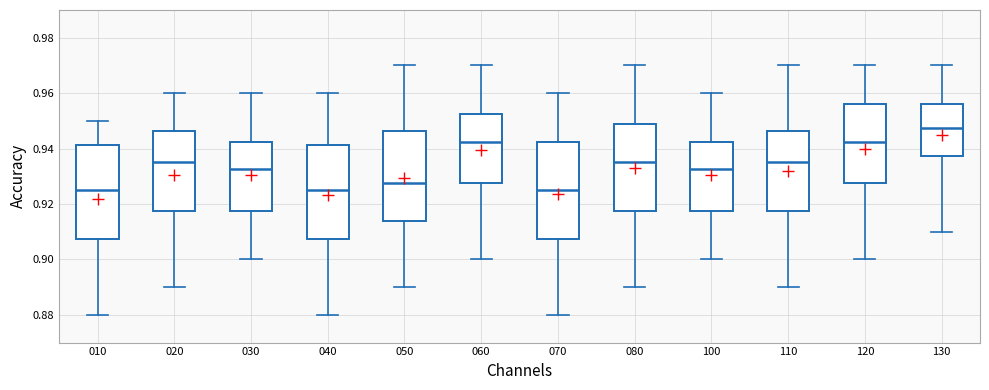

Reading left to right, read every box against the y-axis: the position of its median line, the range the box covers, and the ends of its whiskers. The values are not printed on the chart, so give them approximately, as read against the axis.

010: median 0.926, box 0.908 to 0.942, whiskers 0.880 to 0.950
020: median 0.936, box 0.918 to 0.946, whiskers 0.890 to 0.960
030: median 0.932, box 0.918 to 0.942, whiskers 0.900 to 0.960
040: median 0.926, box 0.908 to 0.942, whiskers 0.880 to 0.960
050: median 0.928, box 0.914 to 0.946, whiskers 0.890 to 0.970
060: median 0.942, box 0.928 to 0.952, whiskers 0.900 to 0.970
070: median 0.926, box 0.908 to 0.942, whiskers 0.880 to 0.960
080: median 0.936, box 0.918 to 0.948, whiskers 0.890 to 0.970
100: median 0.932, box 0.918 to 0.942, whiskers 0.900 to 0.960
110: median 0.936, box 0.918 to 0.946, whiskers 0.890 to 0.970
120: median 0.942, box 0.928 to 0.956, whiskers 0.900 to 0.970
130: median 0.948, box 0.938 to 0.956, whiskers 0.910 to 0.970